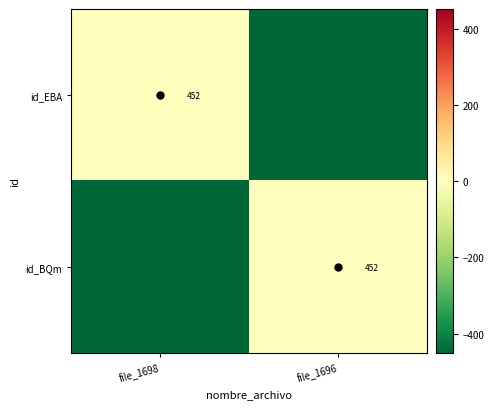

Which series has the largest range (max minus min)?

id_EBA